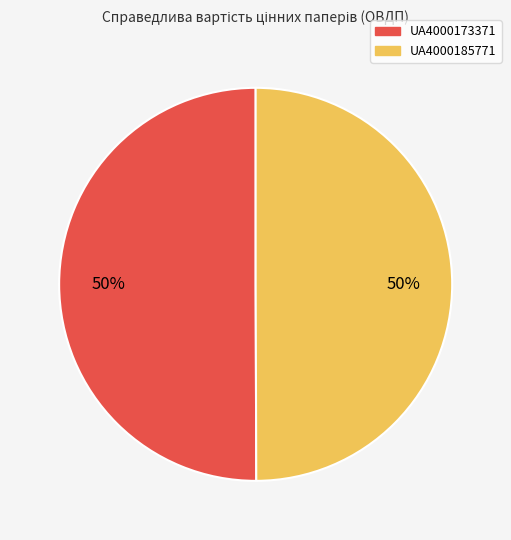

To the nearest percent, what percentage of the pie is UA4000173371?

50%